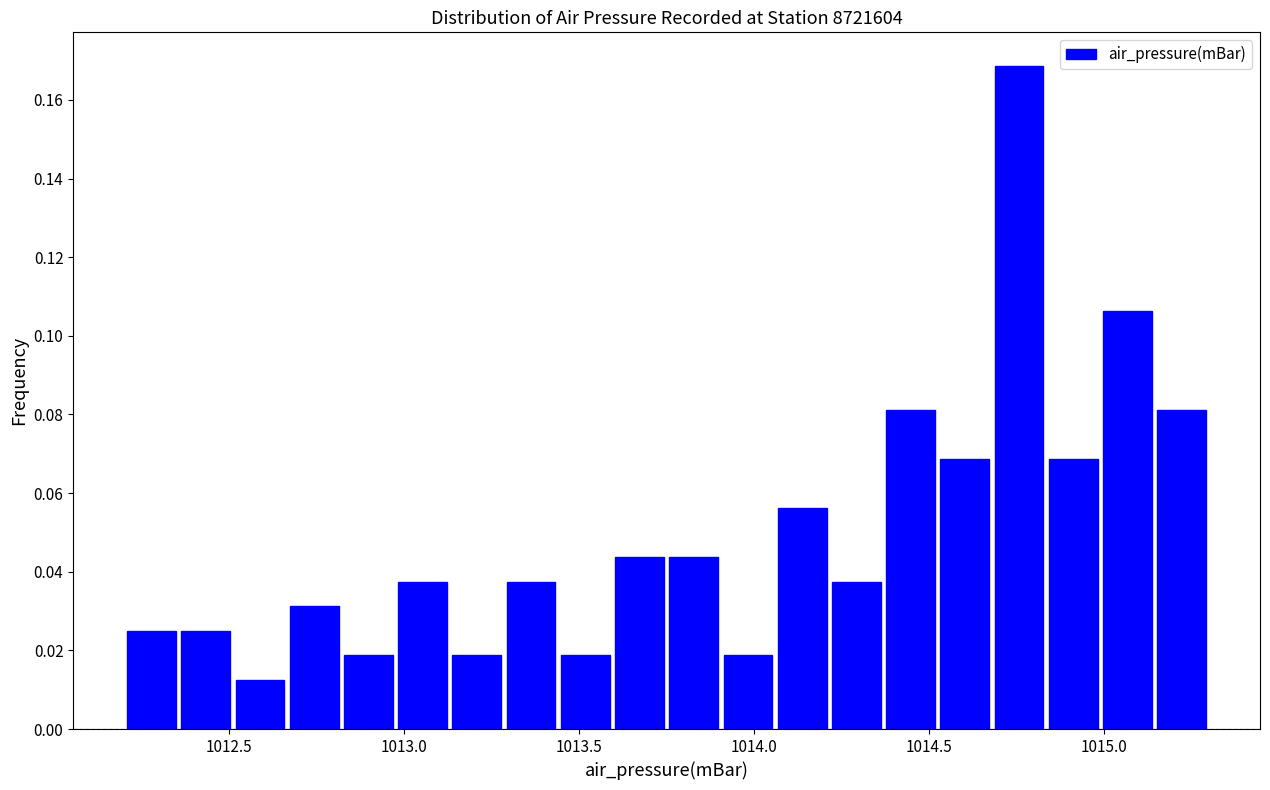

Read against the x-axis, roughly where is the centre of the tallest bar?

1014.75